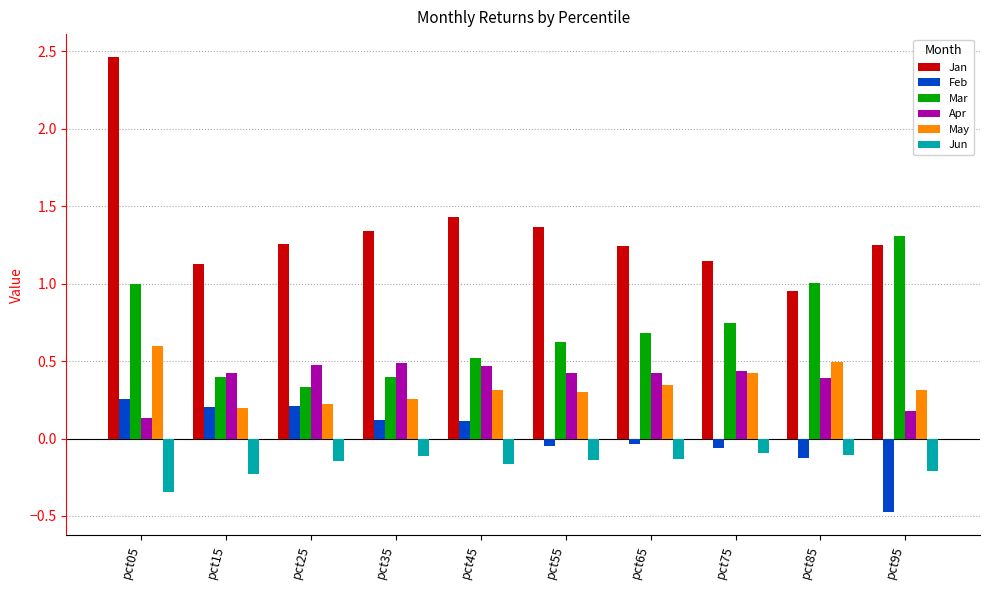

What is the sum of the Jun values at pct35 and pct05?

-0.5